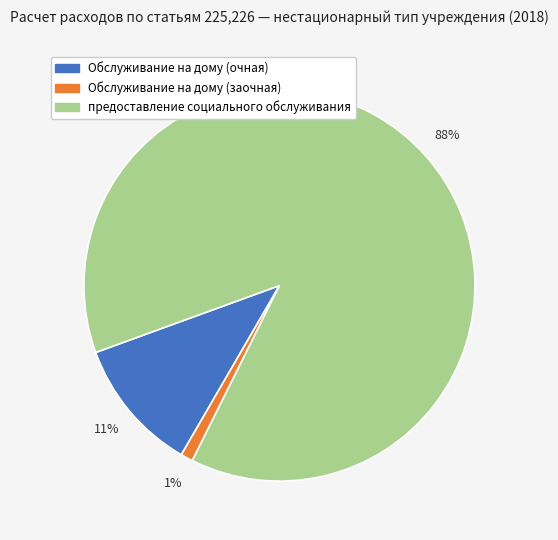

Do предоставление социального обслуживания and Обслуживание на дому (очная) together represent more than half of the pie?

Yes